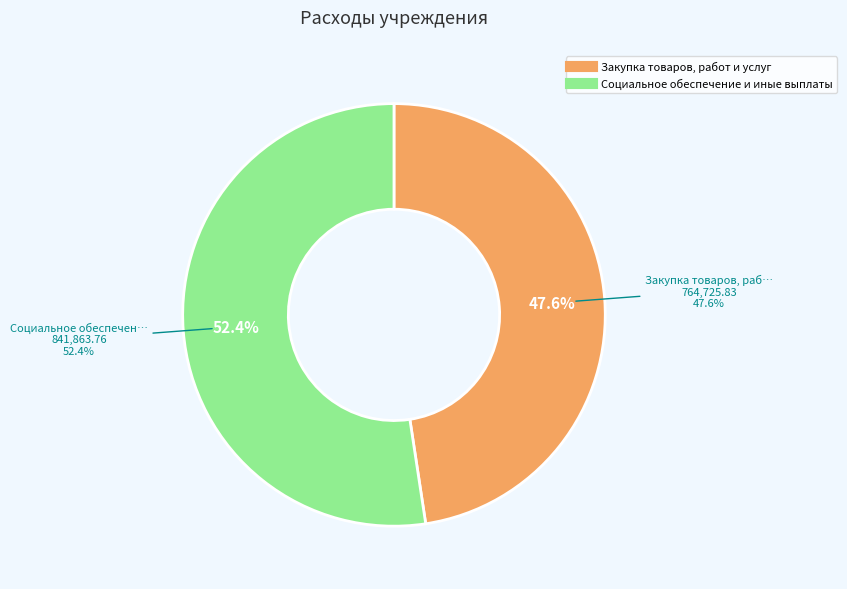

Does Социальное обеспечение и иные выплаты represent more than half of the total?

Yes